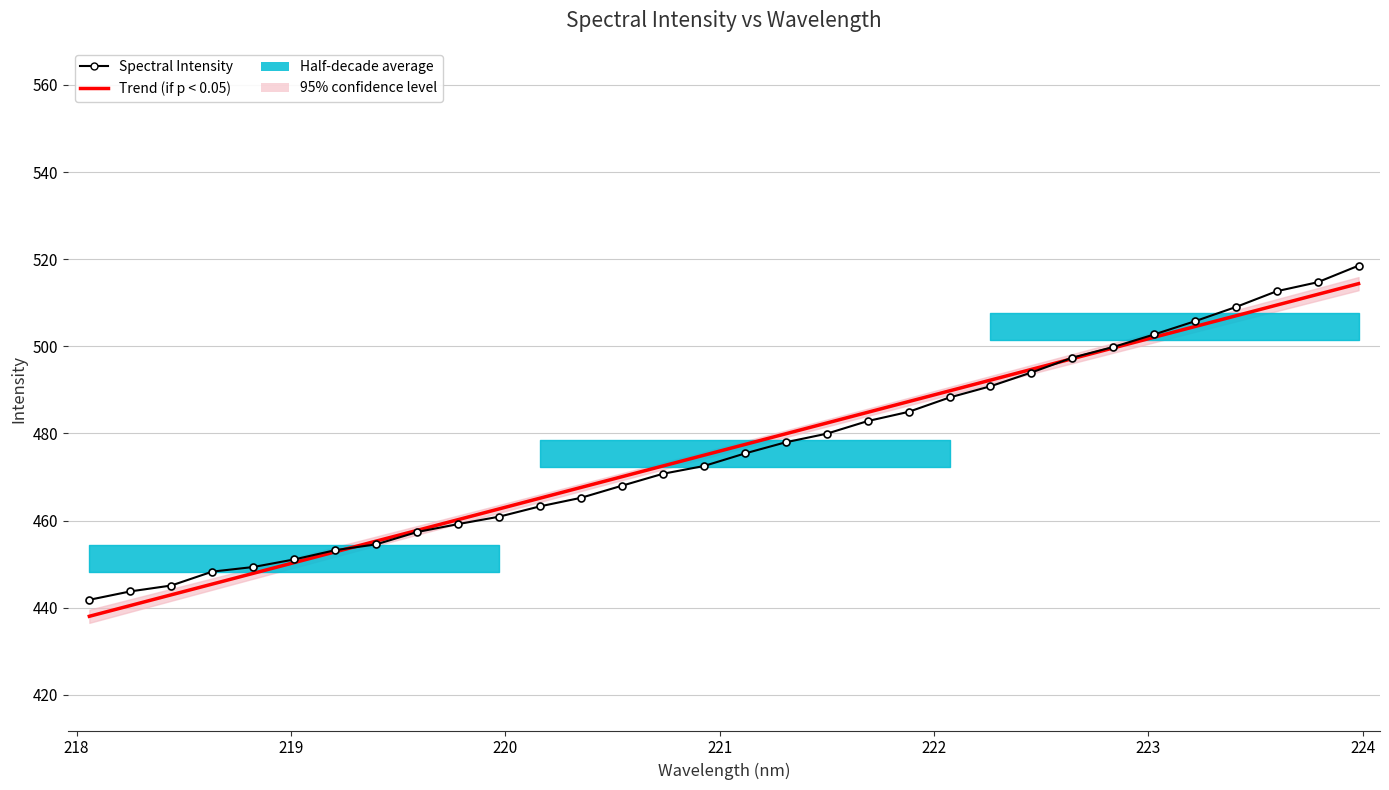

At how many categories does at least one series exceed 472?

18